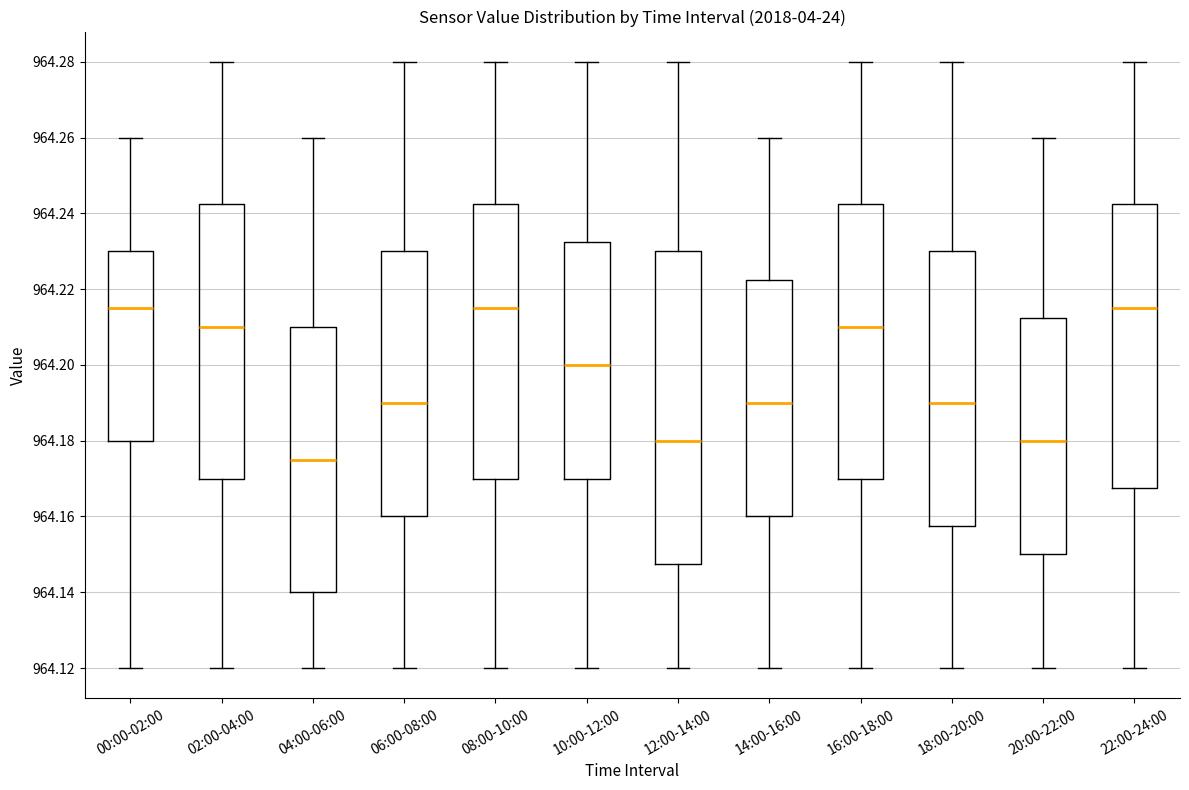

Reading left to right, read every box against the y-axis: the position of its median line, the range the box covers, and the ends of its whiskers. The values are not printed on the chart, so give them approximately, as read against the axis.

00:00-02:00: median 964.216, box 964.180 to 964.230, whiskers 964.120 to 964.260
02:00-04:00: median 964.210, box 964.170 to 964.242, whiskers 964.120 to 964.280
04:00-06:00: median 964.176, box 964.140 to 964.210, whiskers 964.120 to 964.260
06:00-08:00: median 964.190, box 964.160 to 964.230, whiskers 964.120 to 964.280
08:00-10:00: median 964.216, box 964.170 to 964.242, whiskers 964.120 to 964.280
10:00-12:00: median 964.200, box 964.170 to 964.232, whiskers 964.120 to 964.280
12:00-14:00: median 964.180, box 964.148 to 964.230, whiskers 964.120 to 964.280
14:00-16:00: median 964.190, box 964.160 to 964.222, whiskers 964.120 to 964.260
16:00-18:00: median 964.210, box 964.170 to 964.242, whiskers 964.120 to 964.280
18:00-20:00: median 964.190, box 964.158 to 964.230, whiskers 964.120 to 964.280
20:00-22:00: median 964.180, box 964.150 to 964.212, whiskers 964.120 to 964.260
22:00-24:00: median 964.216, box 964.168 to 964.242, whiskers 964.120 to 964.280